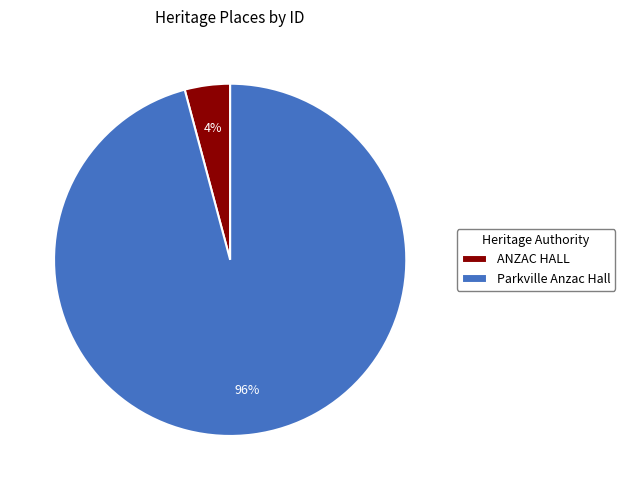

Do Parkville Anzac Hall and ANZAC HALL together represent more than half of the pie?

Yes